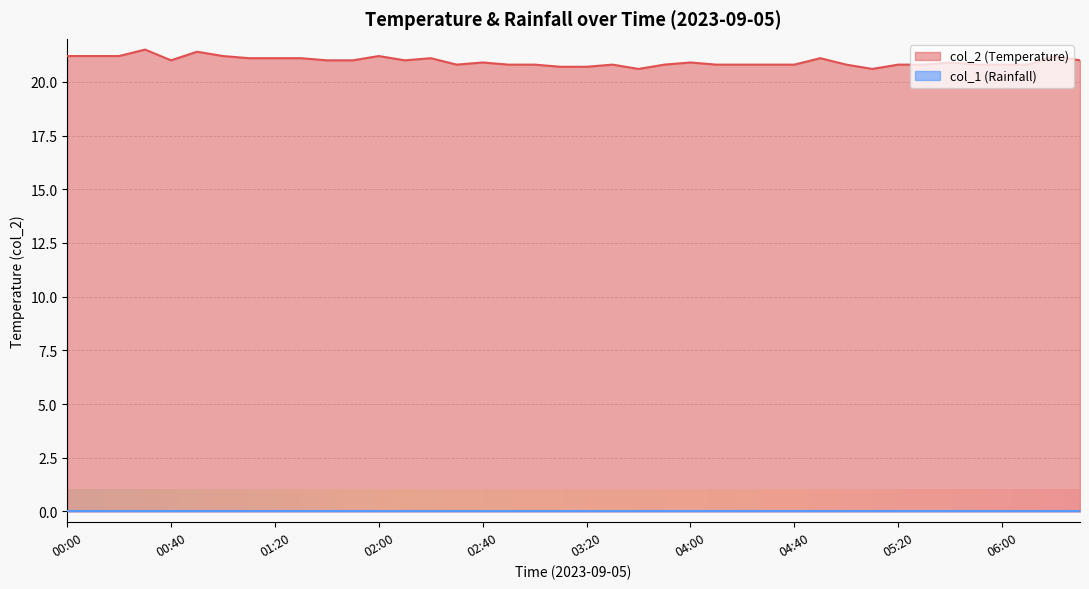

True or false: the data shows 21.2 at 06:20.

True